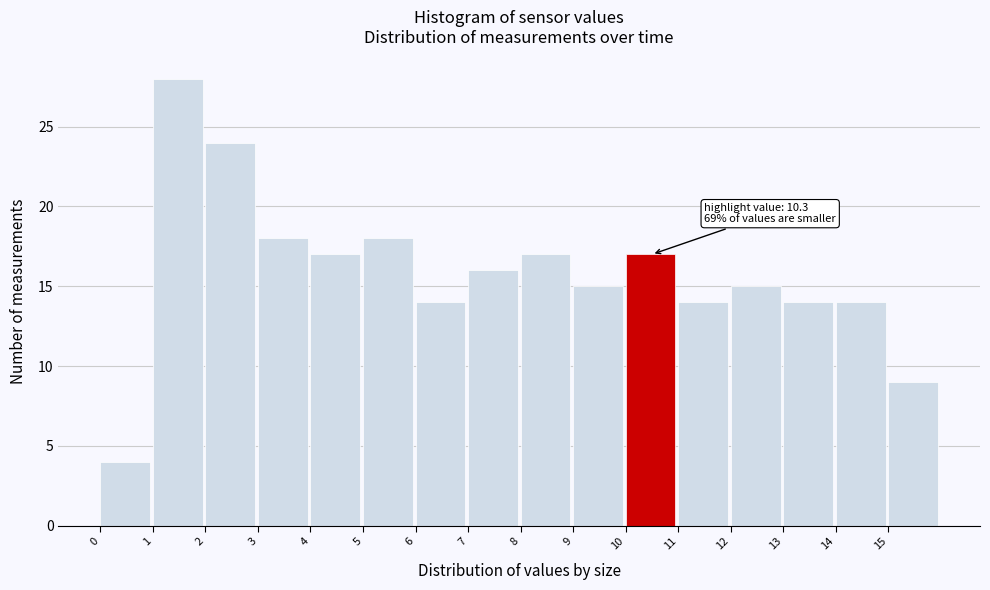

Over which range of the x-axis is the bar tallest?

1 to 2